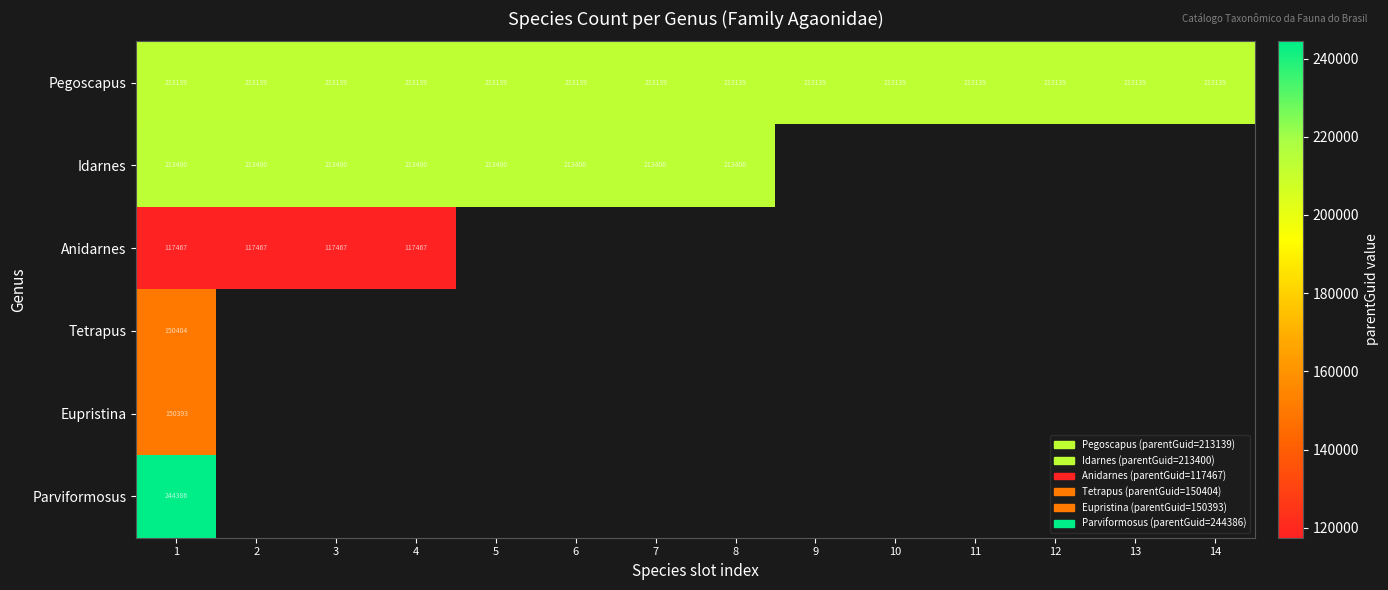

What is the sum of the Idarnes values at 7 and 4?

426800